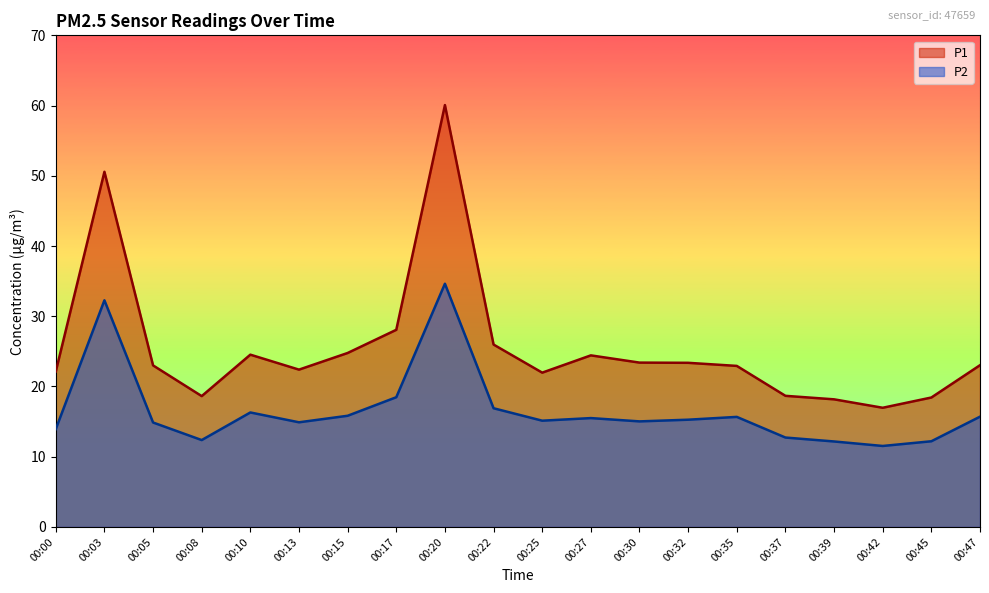

True or false: P2 and P1 cross at least once.

False